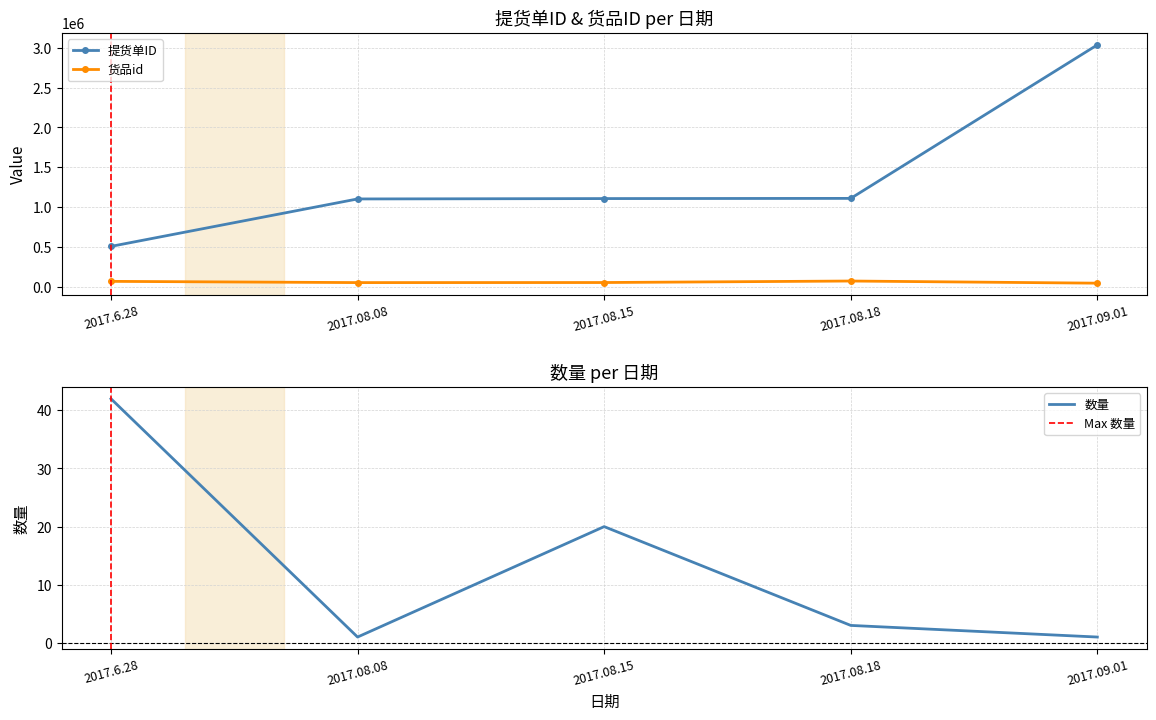

Where is 数量 nearest to the value 21?

2017.08.15